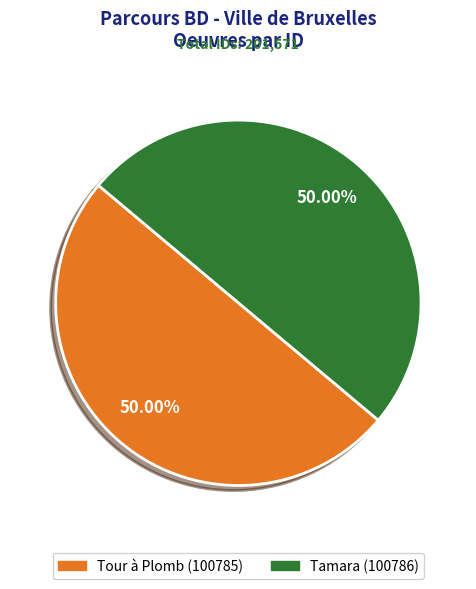

Count the number of slices in the pie.

2